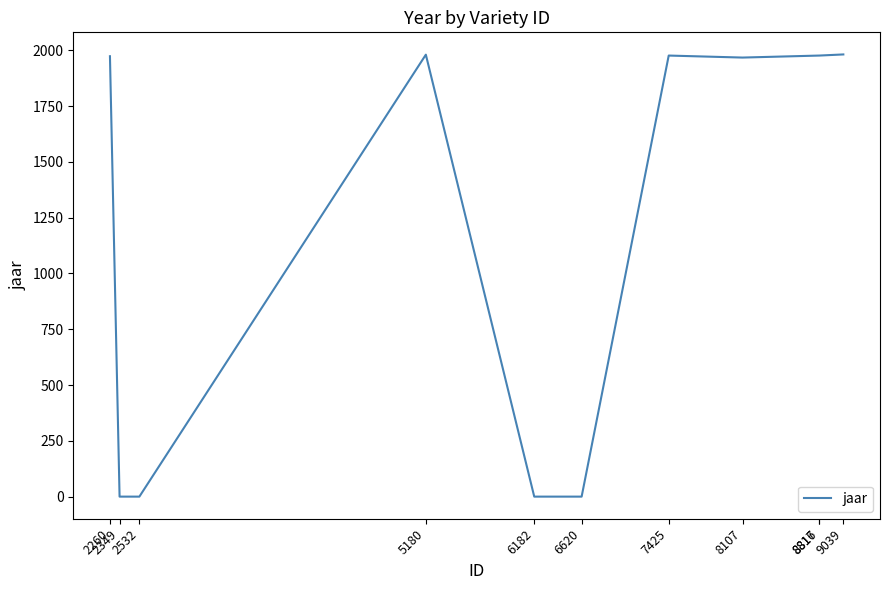

The value at 6620 is 787. True or false?

False